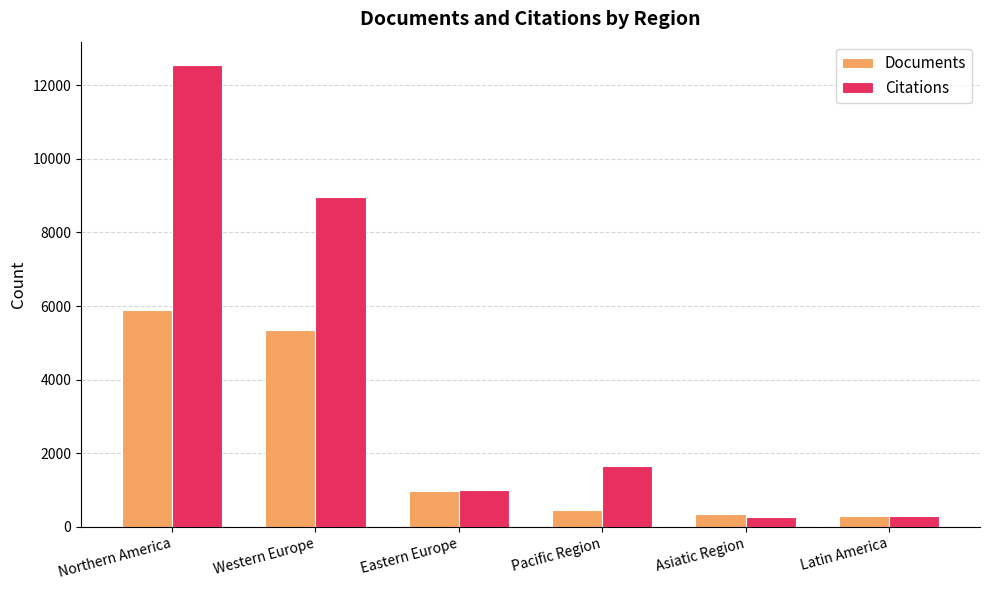

List the series in order of their peak value, highest first.

Citations, Documents